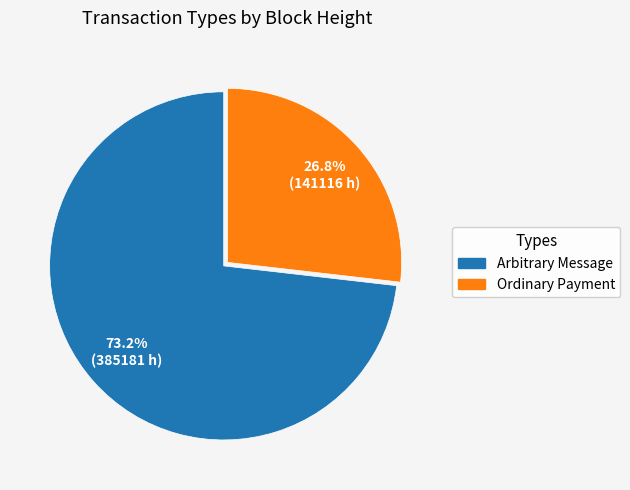

Count the number of slices in the pie.

2